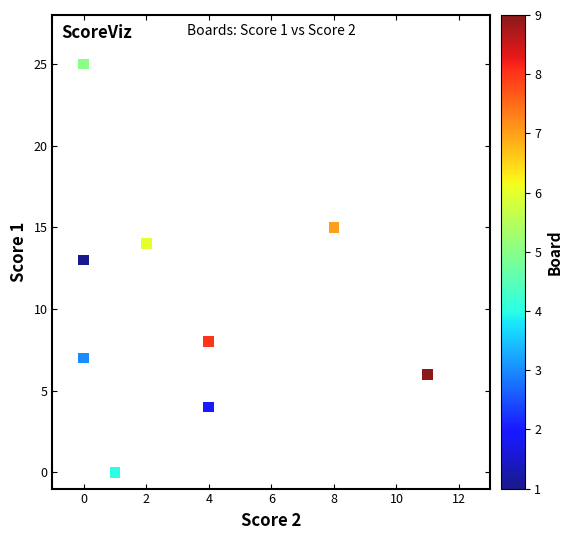

What Y value in the scatter plot is closest to 12?

13